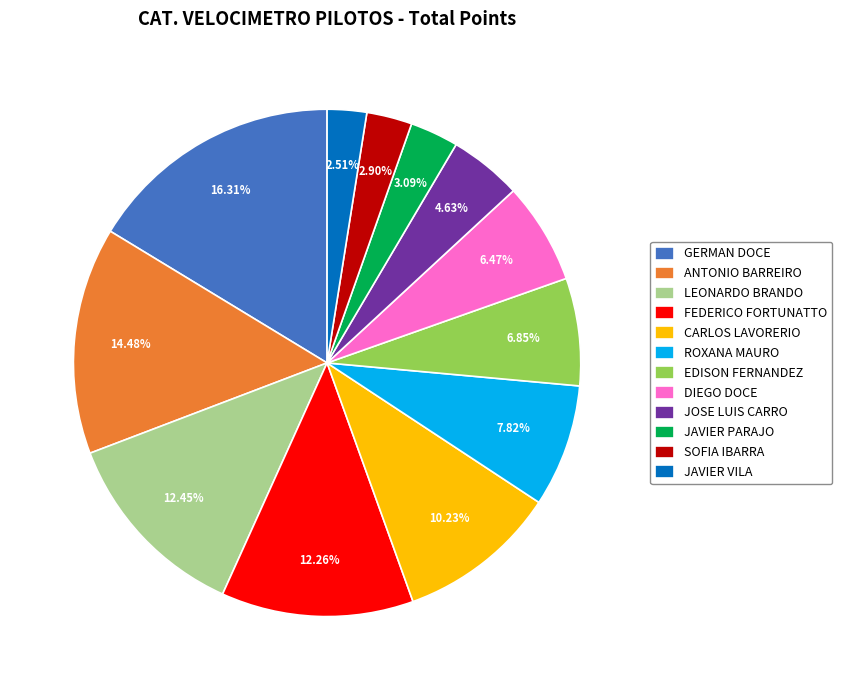

To the nearest percent, what is the average slice percentage?

8%